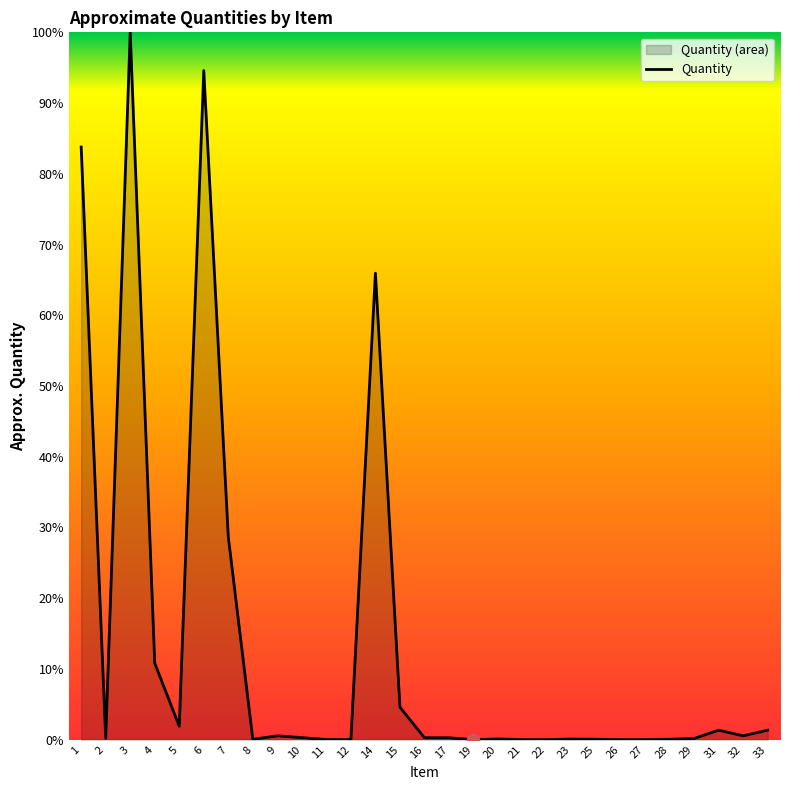

What is the change in value from 19 to 29?

+0.2